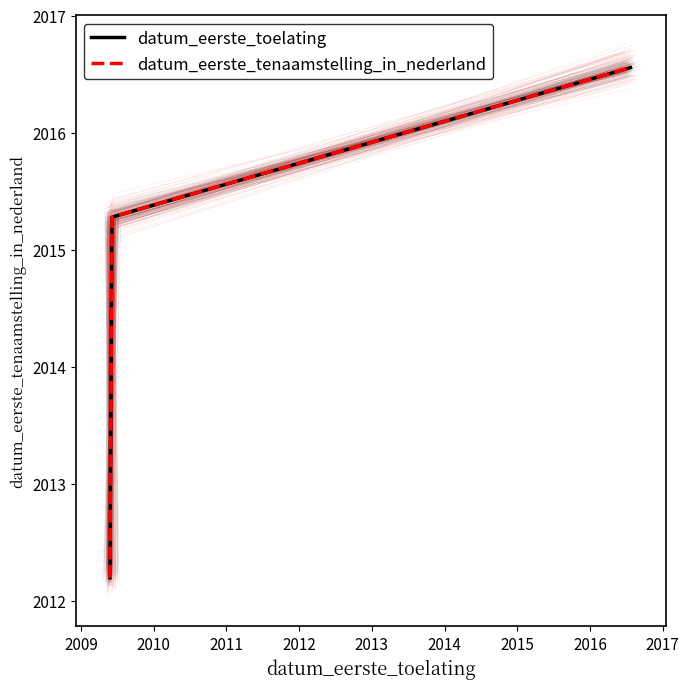

The value of datum_eerste_toelating at 2009 is 2015.3. True or false?

True